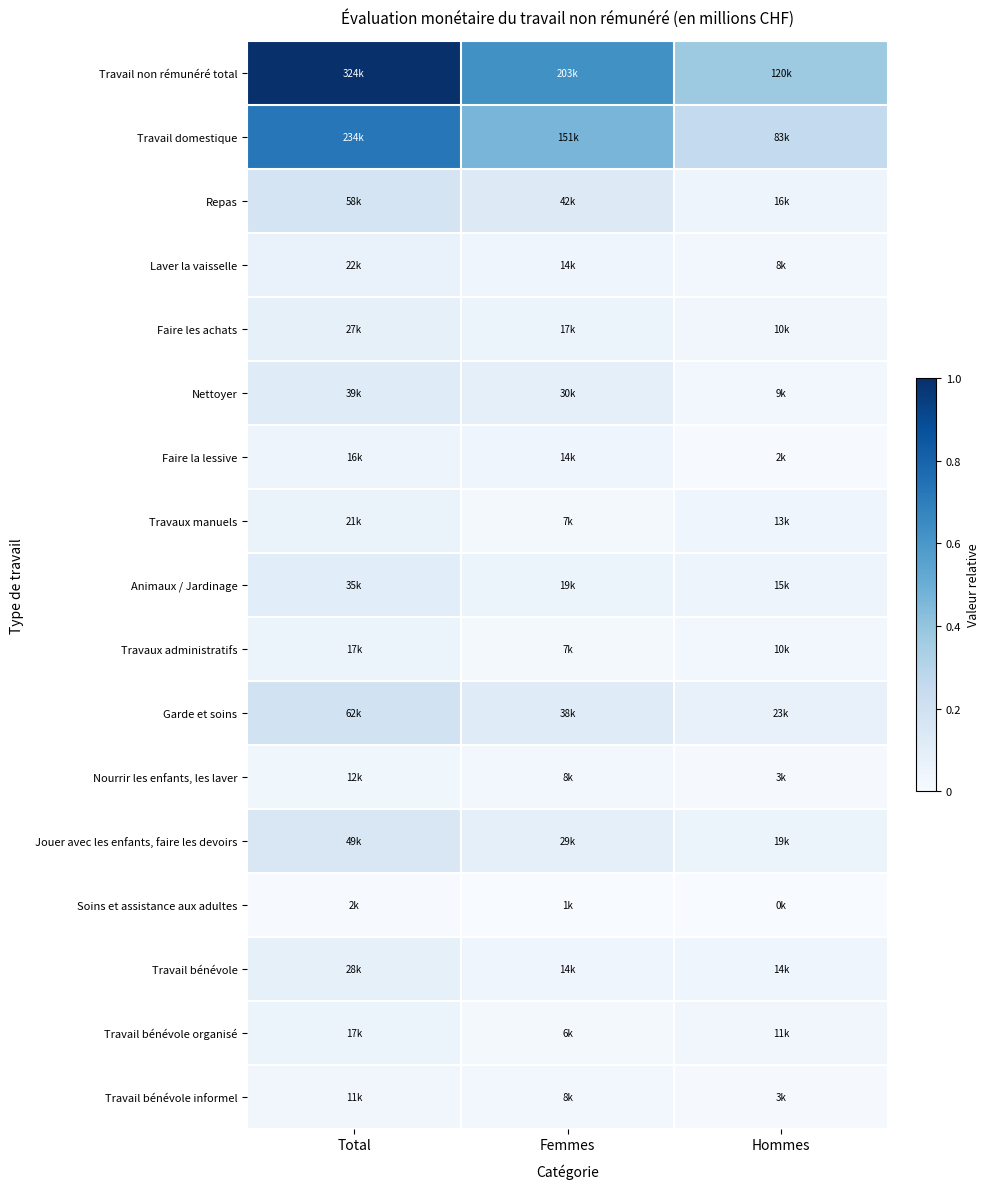

At how many categories does at least one series exceed 0?

3